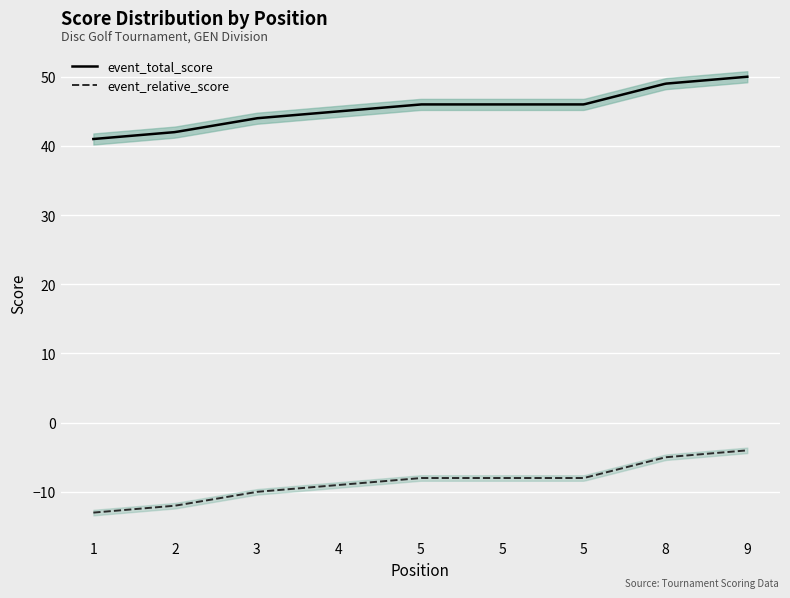

What is the difference between the maximum and minimum values in the event_total_score series?

9.0